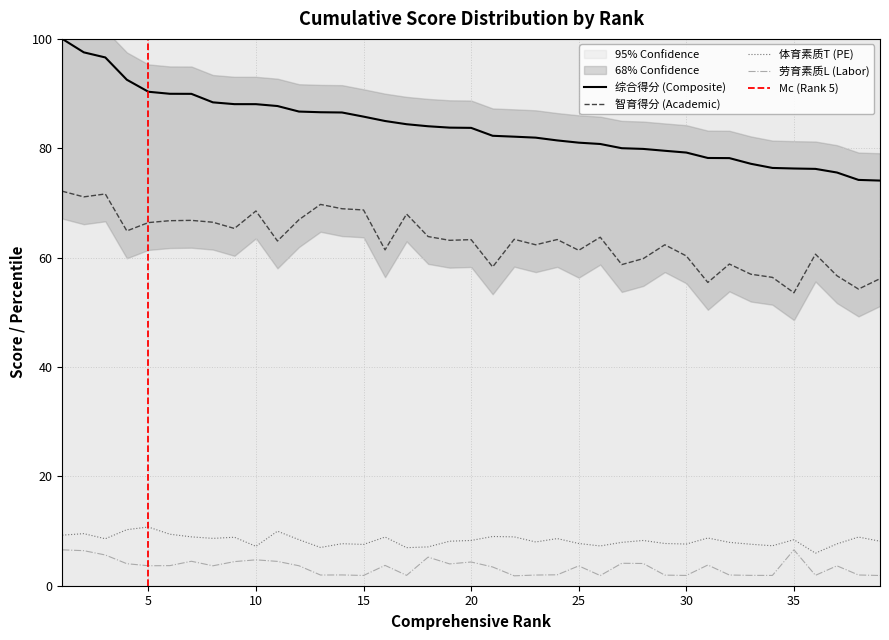

At how many categories does at least one series exceed 39?

39